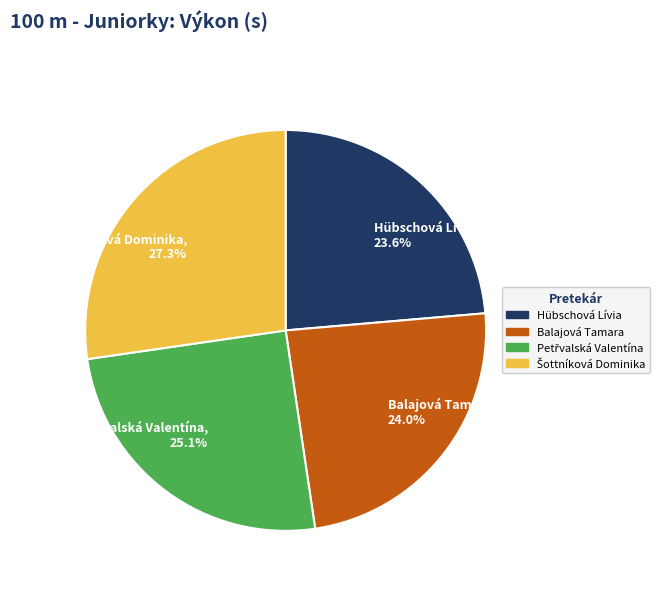

How many slices are in this pie chart?

4